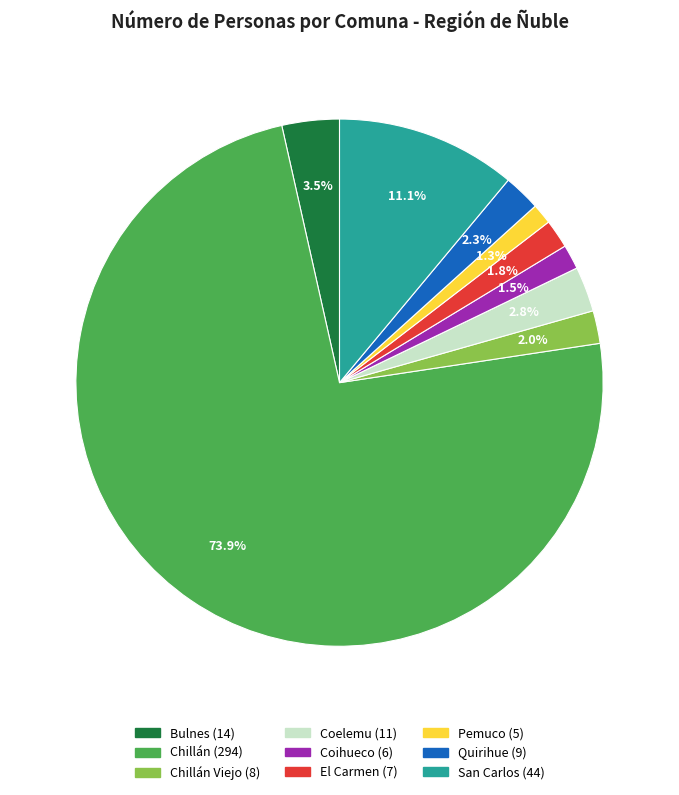

Is there a majority slice in this chart?

Yes